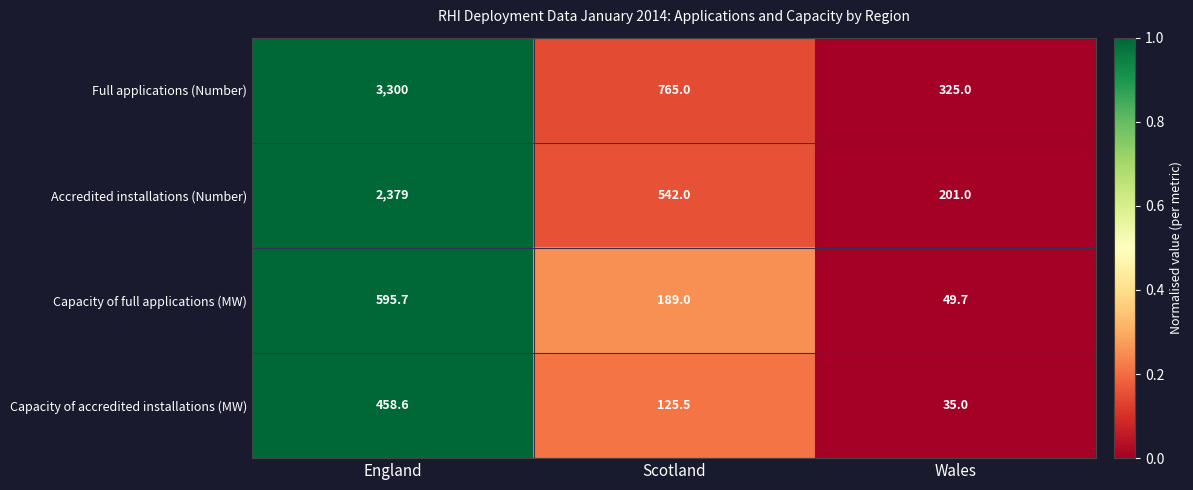

List the series in order of their peak value, lowest first.

Capacity of accredited installations (MW), Capacity of full applications (MW), Accredited installations (Number), Full applications (Number)